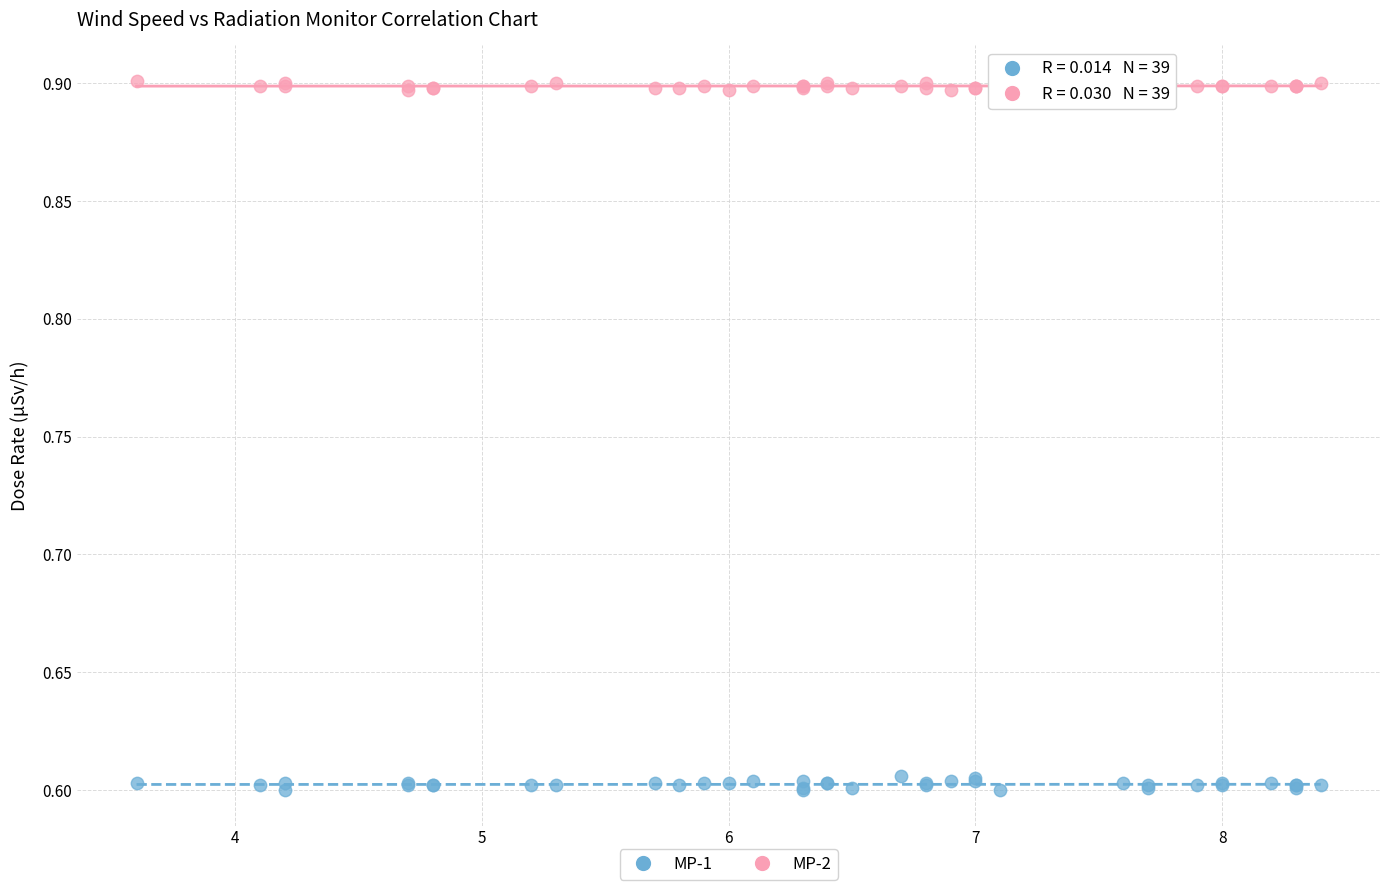

Which series reaches the maximum Y coordinate?

MP-2